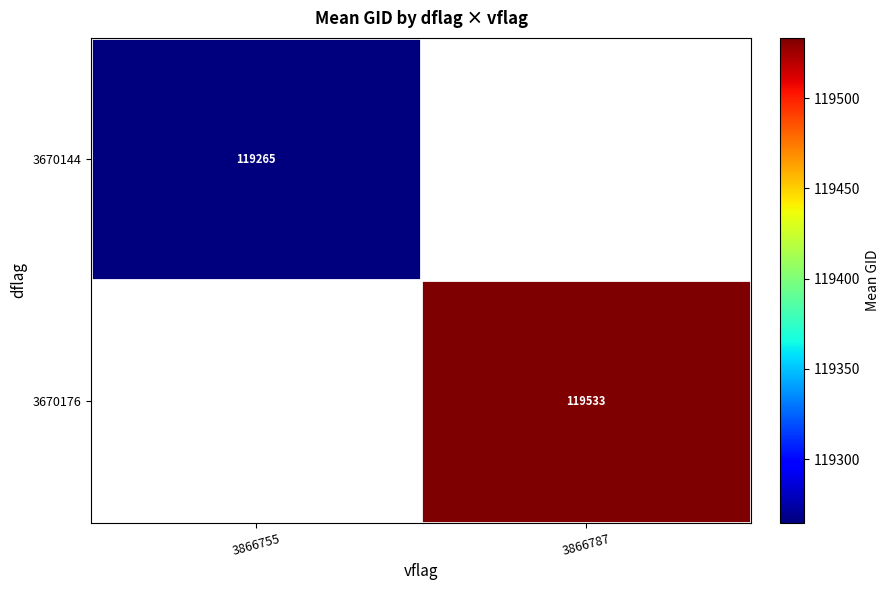

Between 3866755 and 3866787, which is larger?

3866787